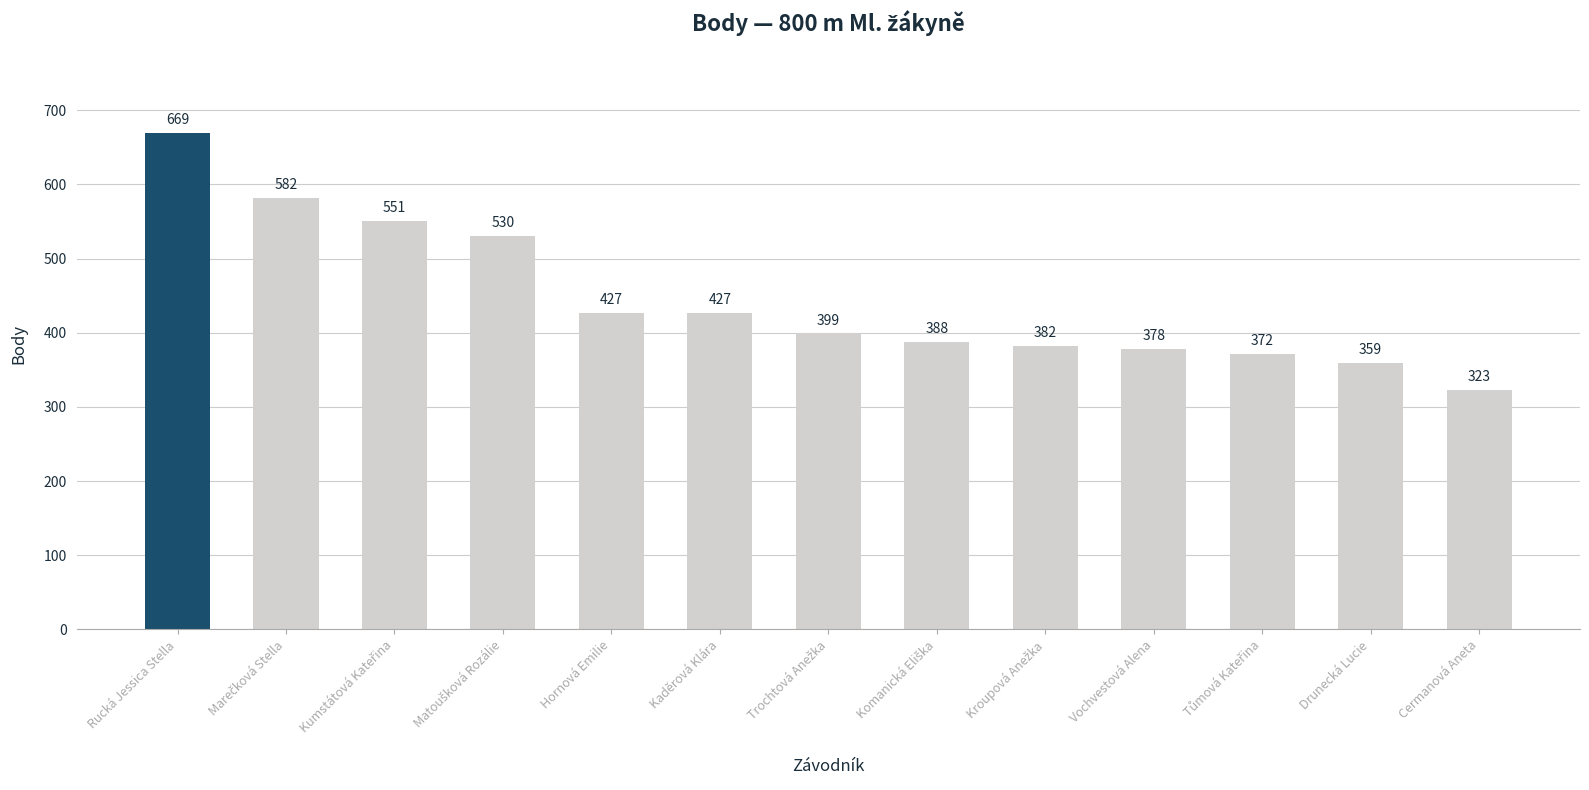

What is the ratio of the value at Rucká Jessica Stella to the value at Vochvestová Alena?

1.8